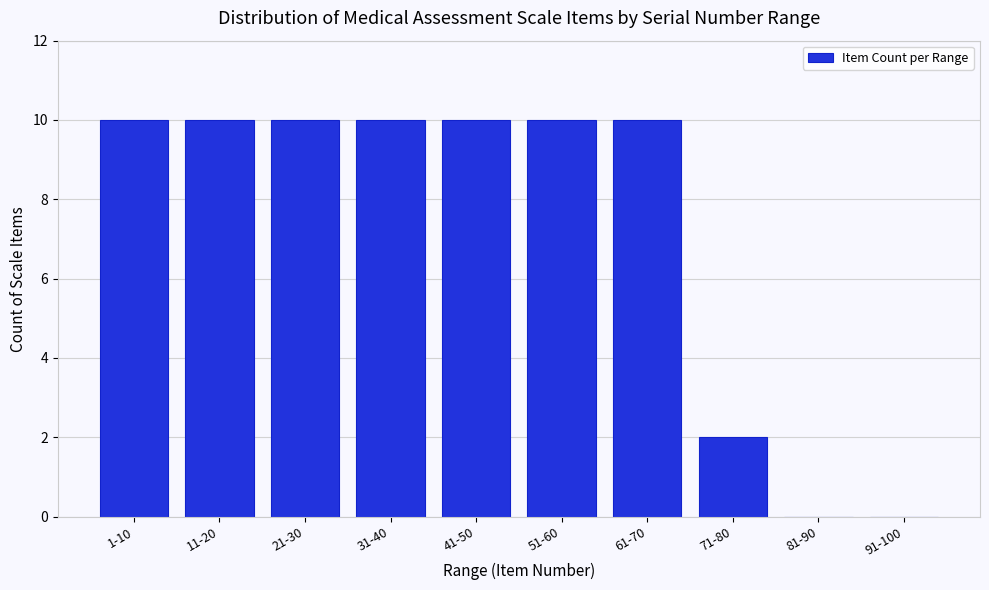

Reading left to right, extract all data points from this chart.

1-10=10	11-20=10	21-30=10	31-40=10	41-50=10	51-60=10	61-70=10	71-80=2	81-90=0	91-100=0